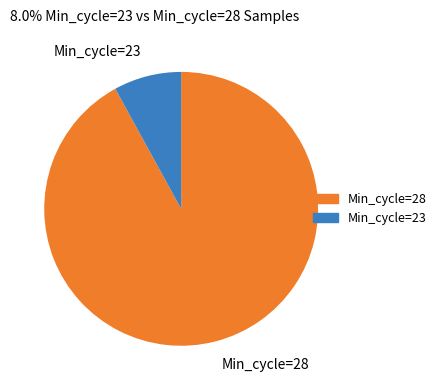

Combined, do Min_cycle=23 and Min_cycle=28 account for over 50%?

Yes